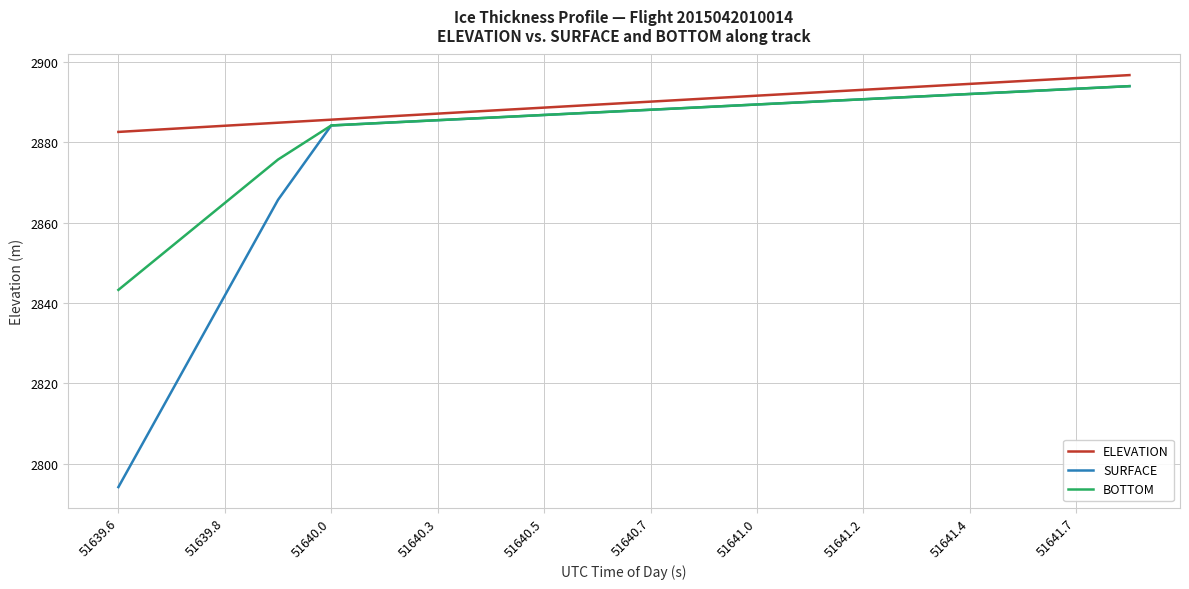

Which series has the largest total across all categories?

ELEVATION